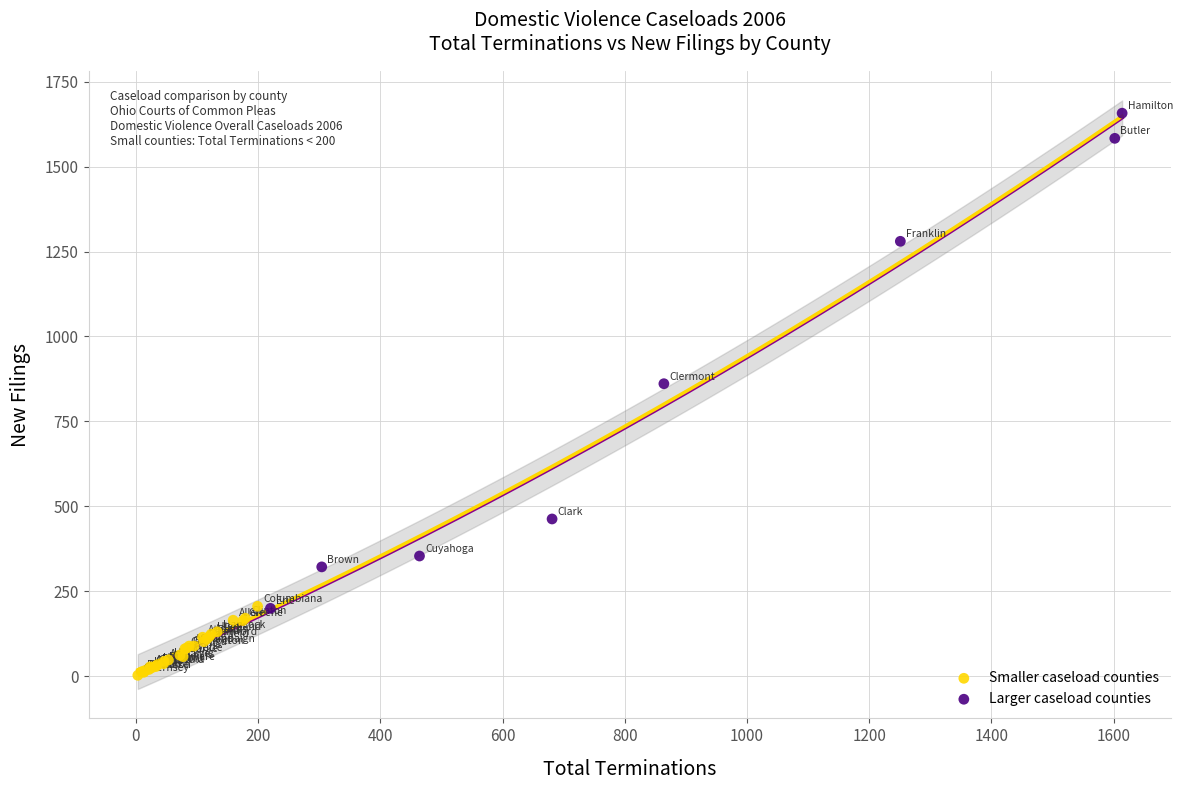

Which series has the widest spread of Y values?

Larger caseload counties